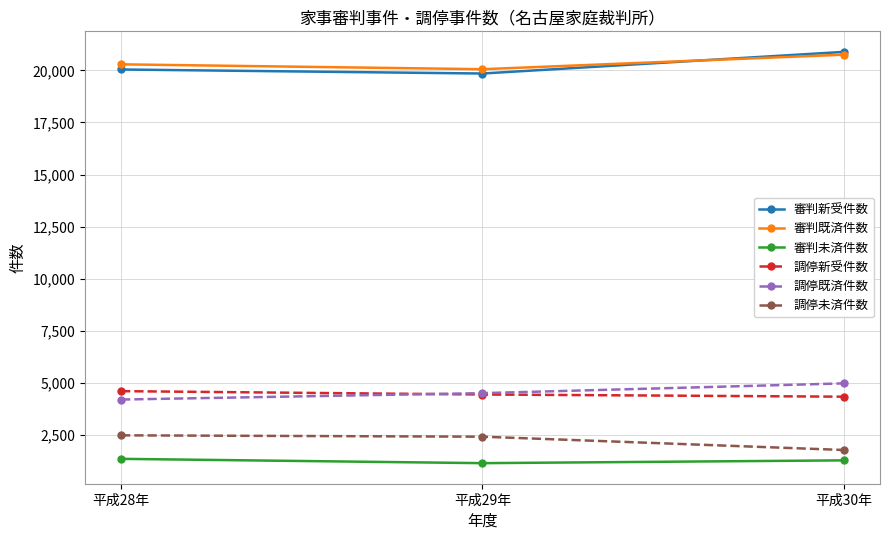

What is the label of the 3rd point from the left?

平成30年